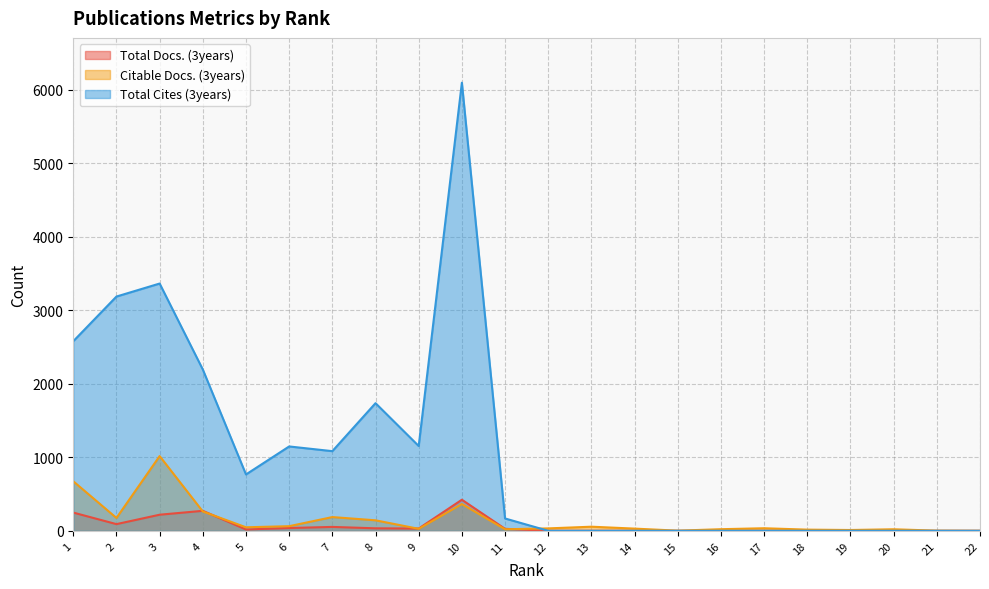

What is the total value across all series at 12?

33